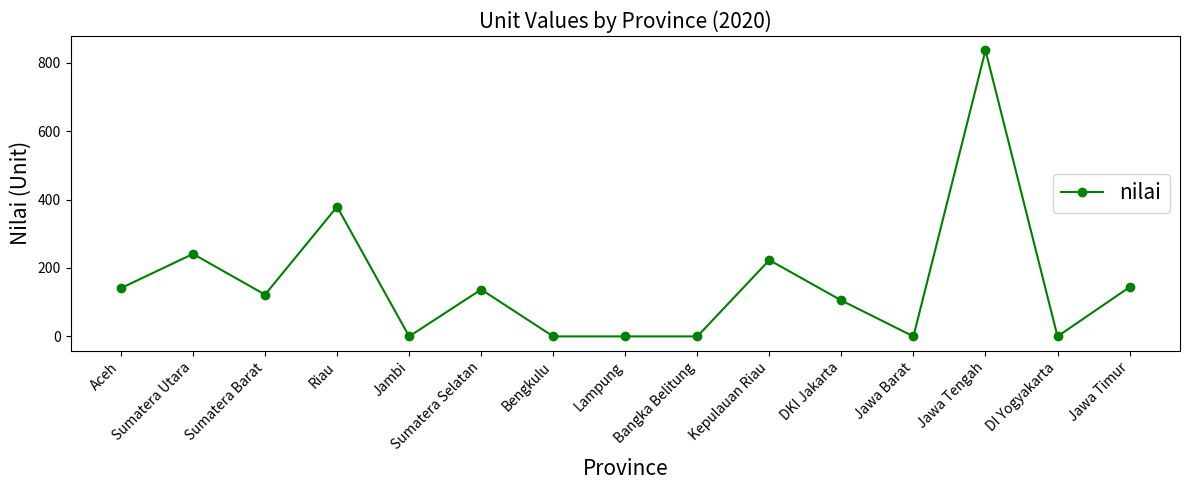

What is the difference between the values at Jawa Barat and Sumatera Utara?

241